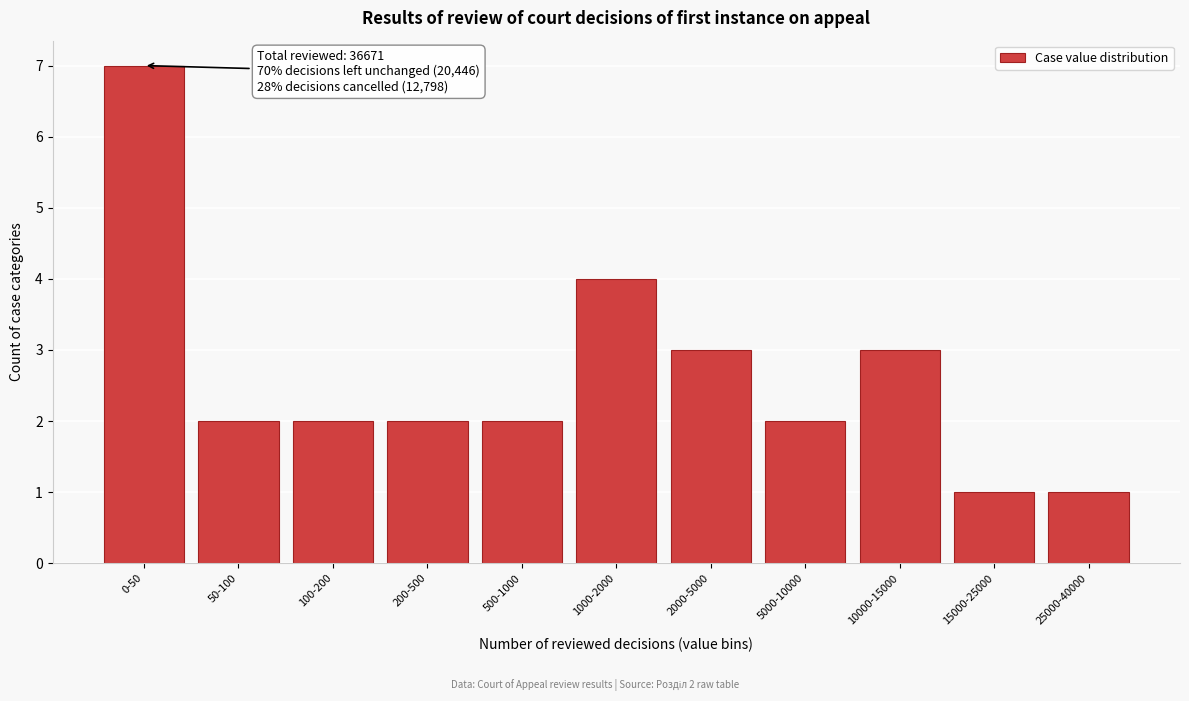

Reading left to right, list all the values displayed in this chart.

7	2	2	2	2	4	3	2	3	1	1